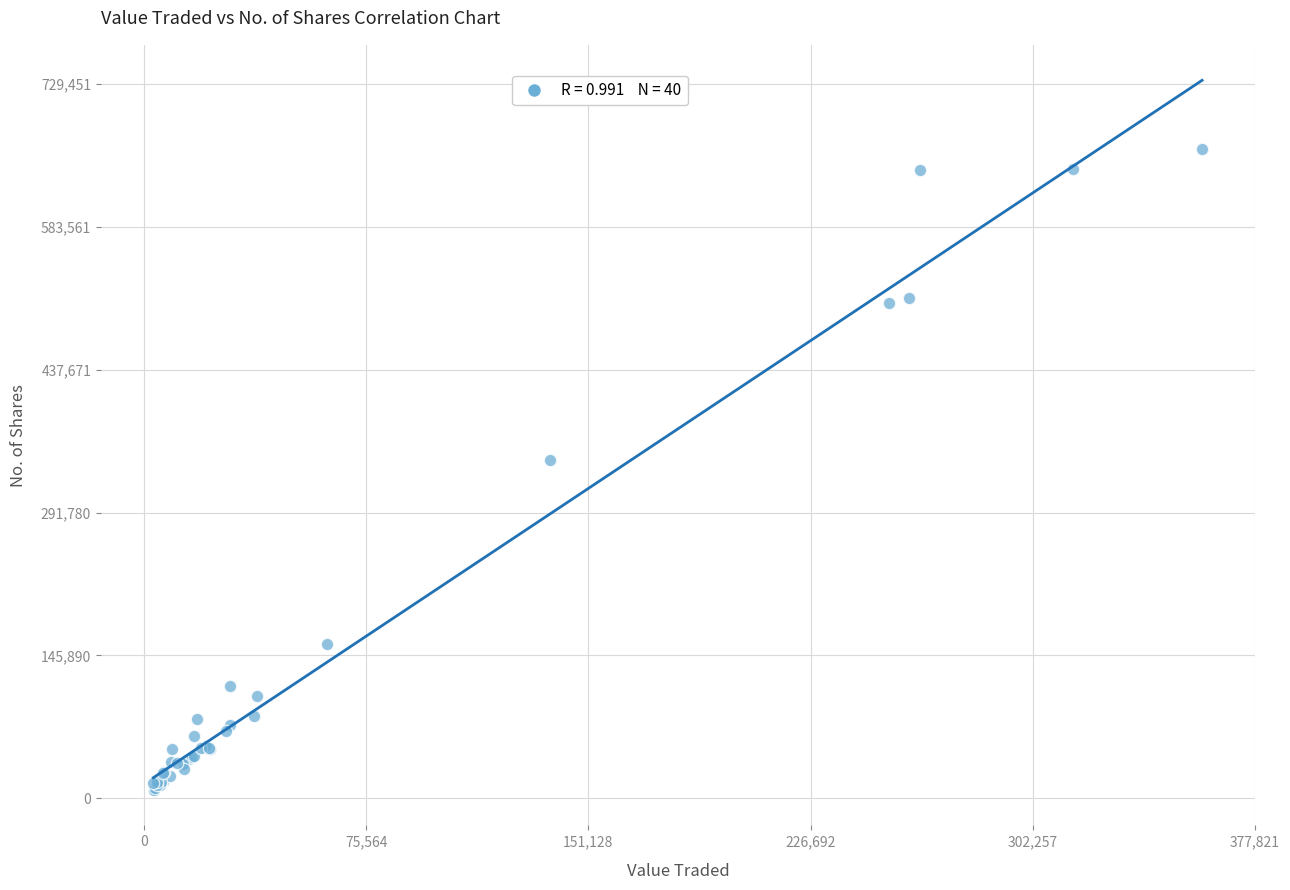

What Y value in the scatter plot is closest to 335798?

345049